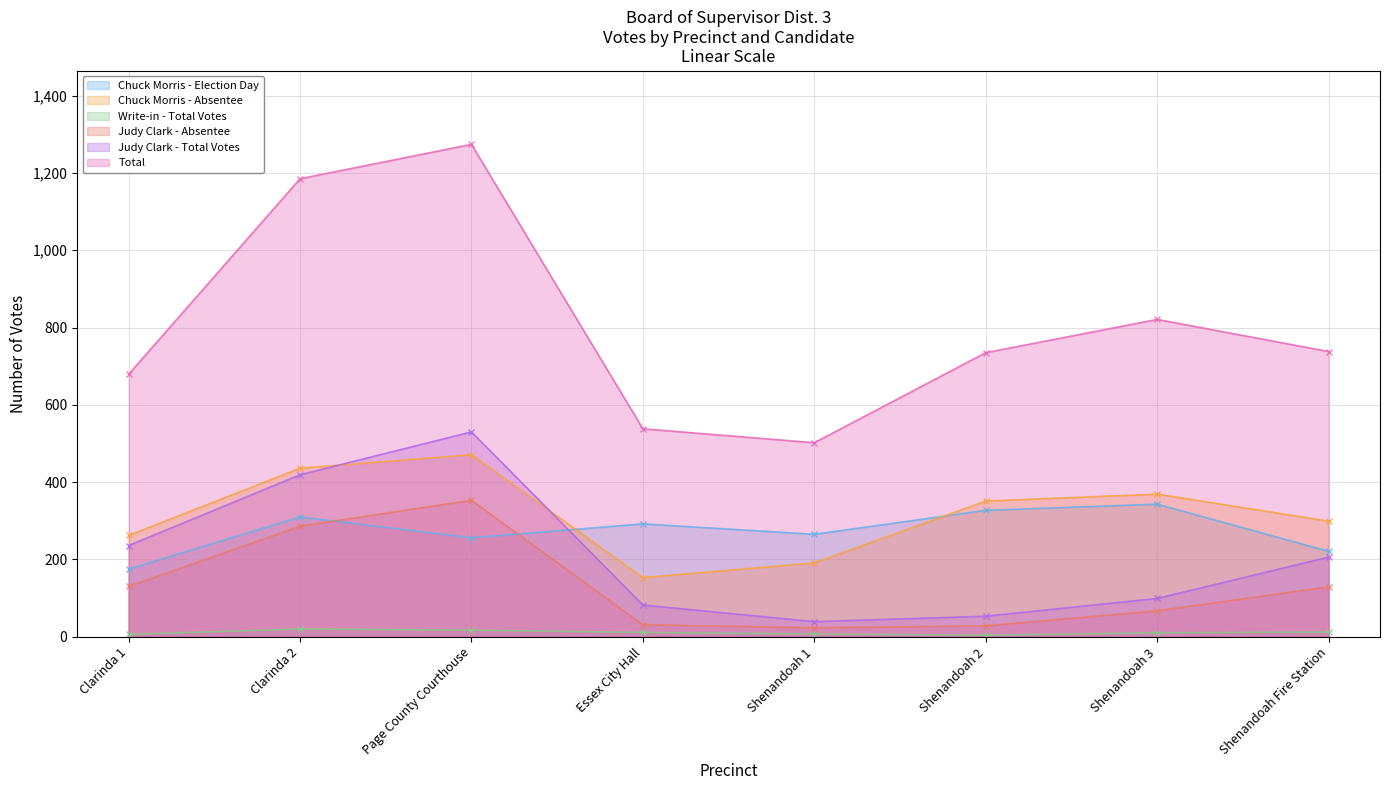

At which category does Judy Clark - Absentee reach its first local valley?

Shenandoah 1